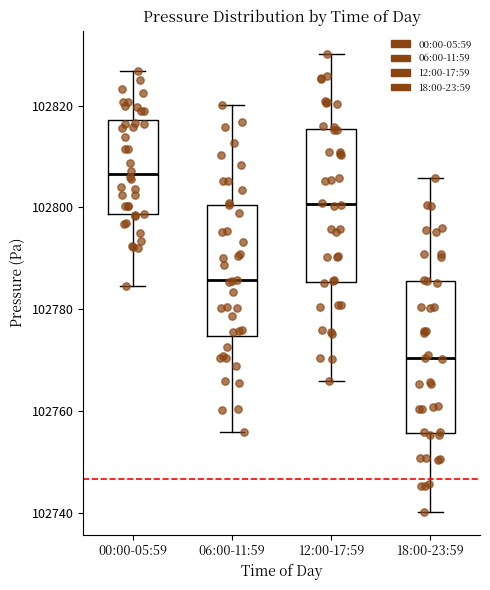

Reading left to right, read every box against the y-axis: the position of its median line, the range the box covers, and the ends of its whiskers. The values are not printed on the chart, so give them approximately, as read against the axis.

00:00-05:59: median 102806, box 102798 to 102818, whiskers 102784 to 102826
06:00-11:59: median 102786, box 102774 to 102800, whiskers 102756 to 102820
12:00-17:59: median 102800, box 102786 to 102816, whiskers 102766 to 102830
18:00-23:59: median 102770, box 102756 to 102786, whiskers 102740 to 102806